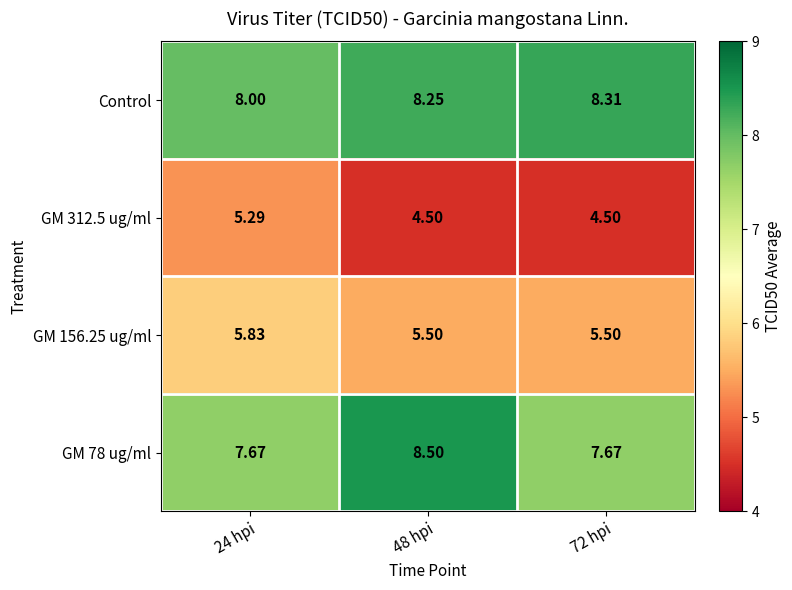

Which series has the largest total across all categories?

Control